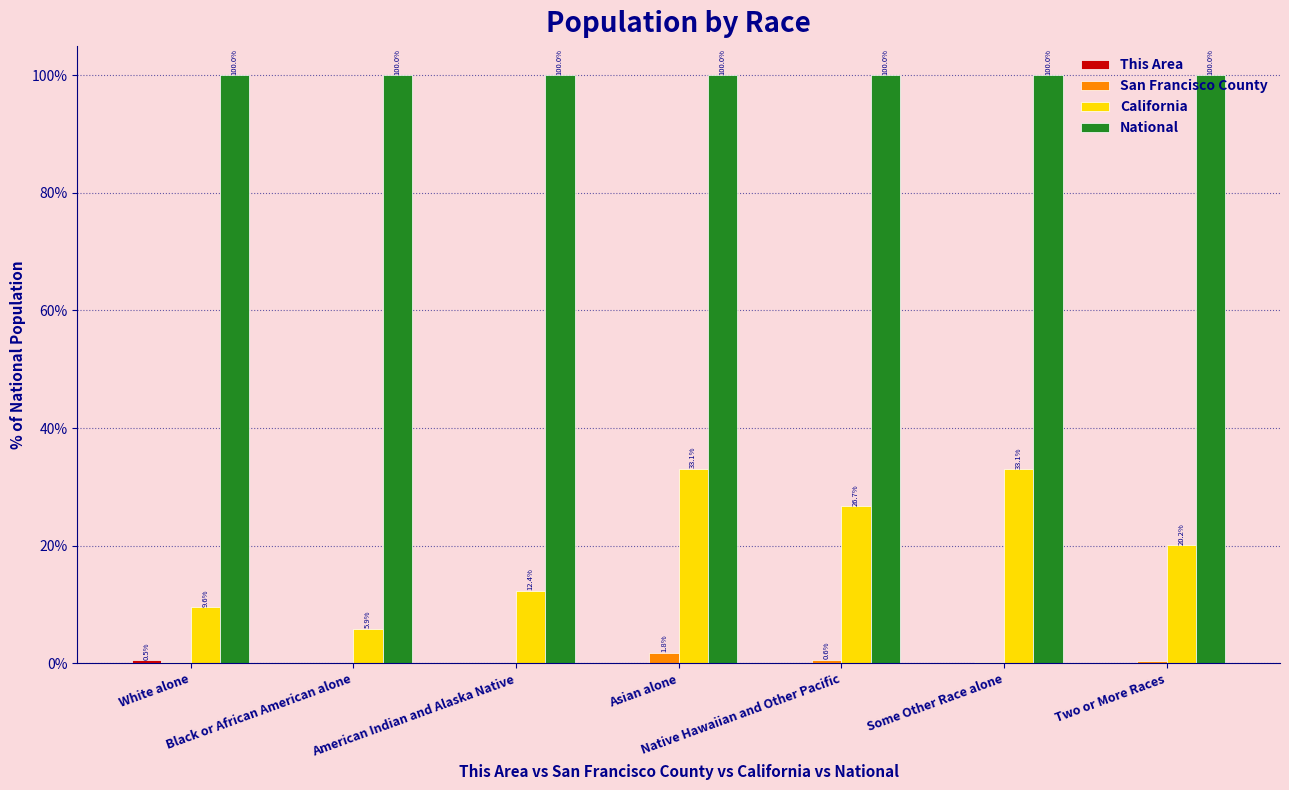

Does the chart contain stacked bars?

No